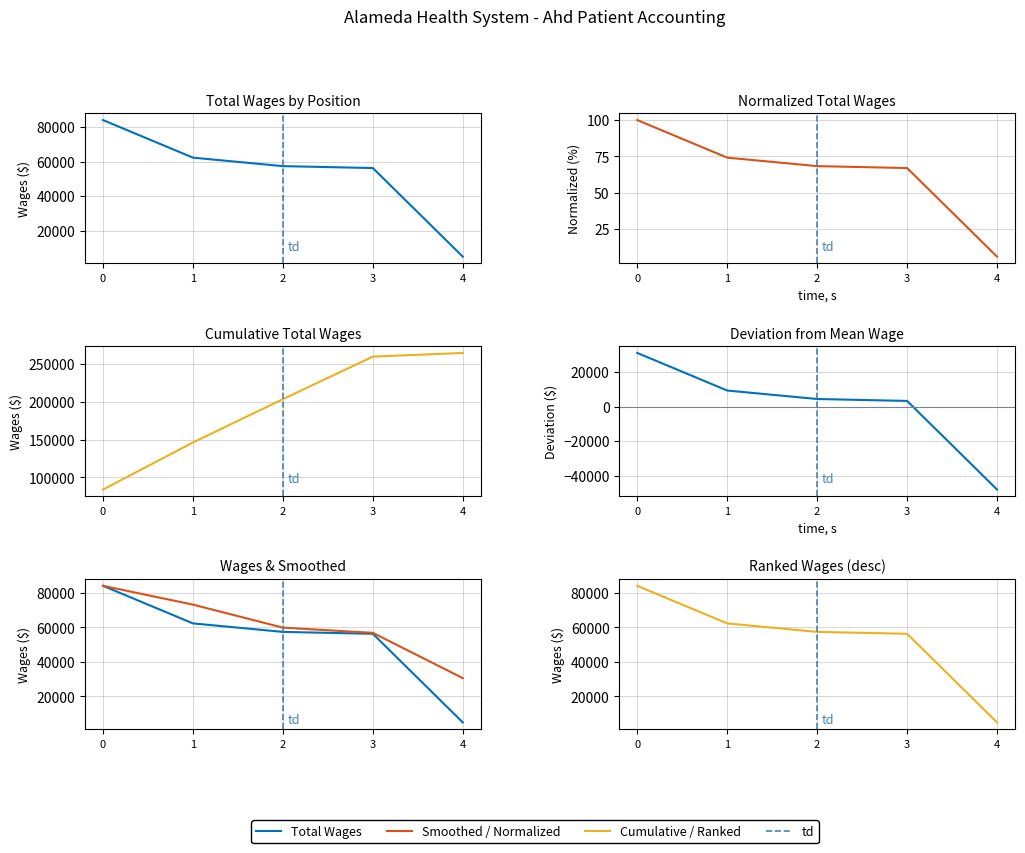

What is the difference between the maximum and minimum values?

94.2